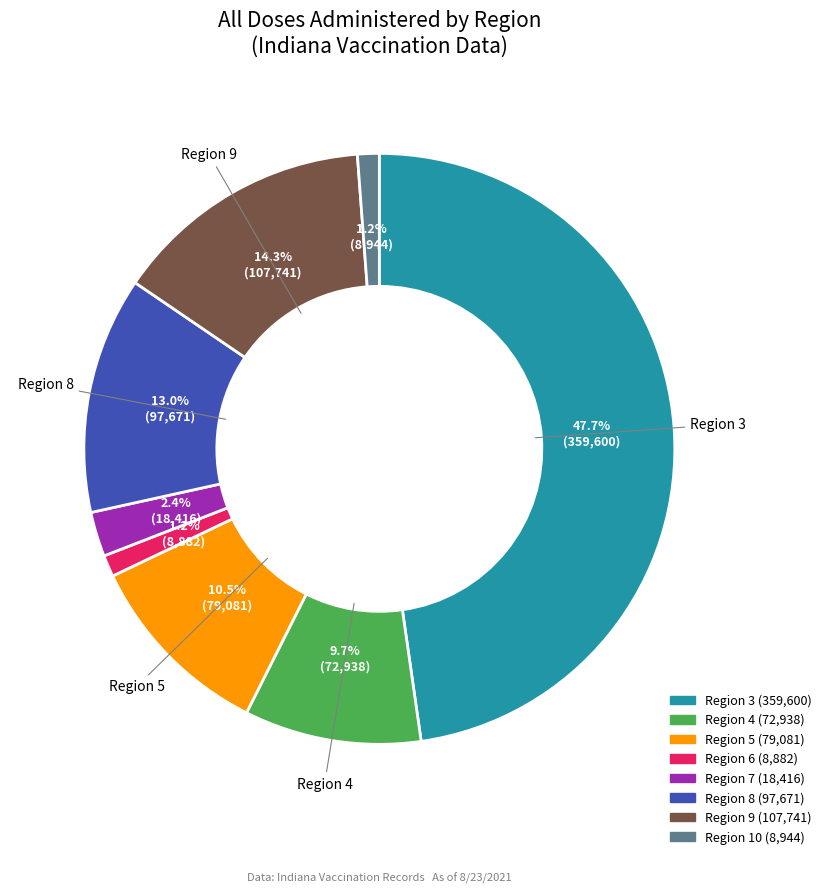

Is there any slice that represents more than half of the pie?

No